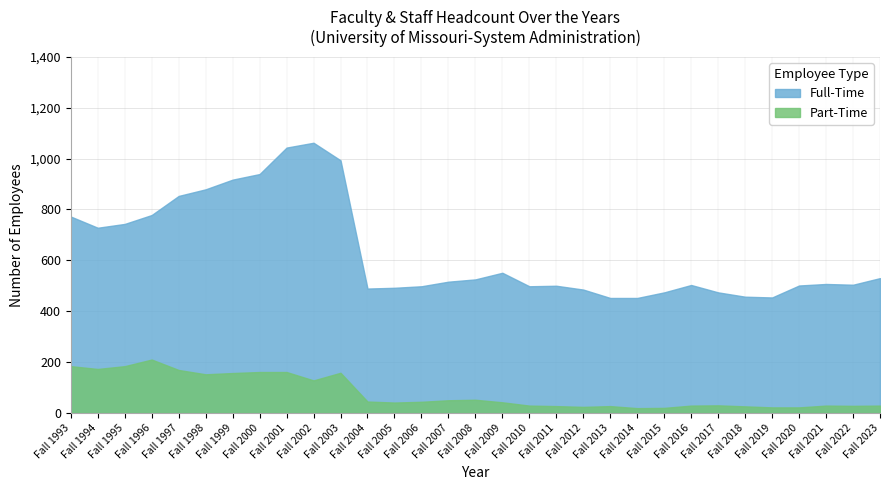

What are all the series names shown in the legend?

Full-Time, Part-Time